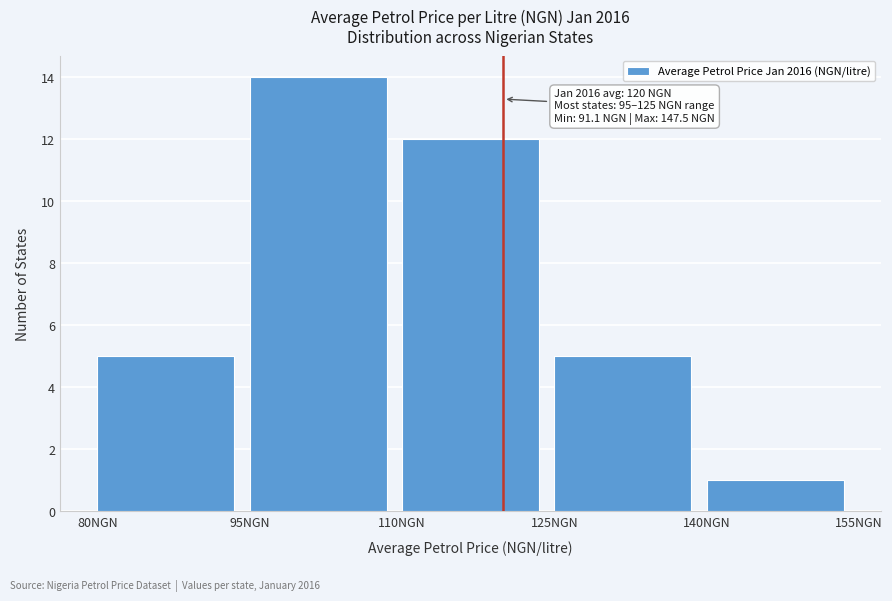

Over which range of the x-axis is the bar tallest?

95 to 110